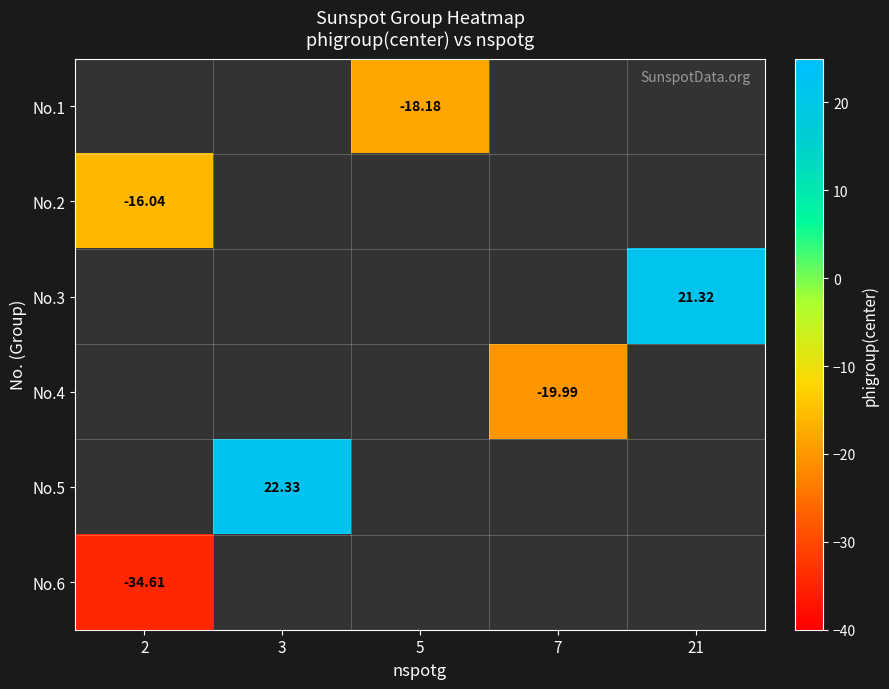

True or false: No.5 has a value of 38.5 at 3.

False